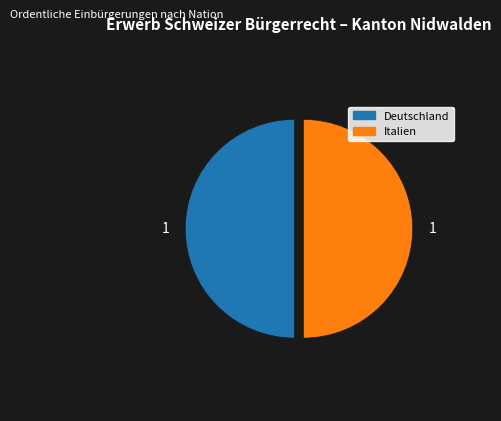

What is the ratio of the value at Italien to the value at Deutschland?

1.0